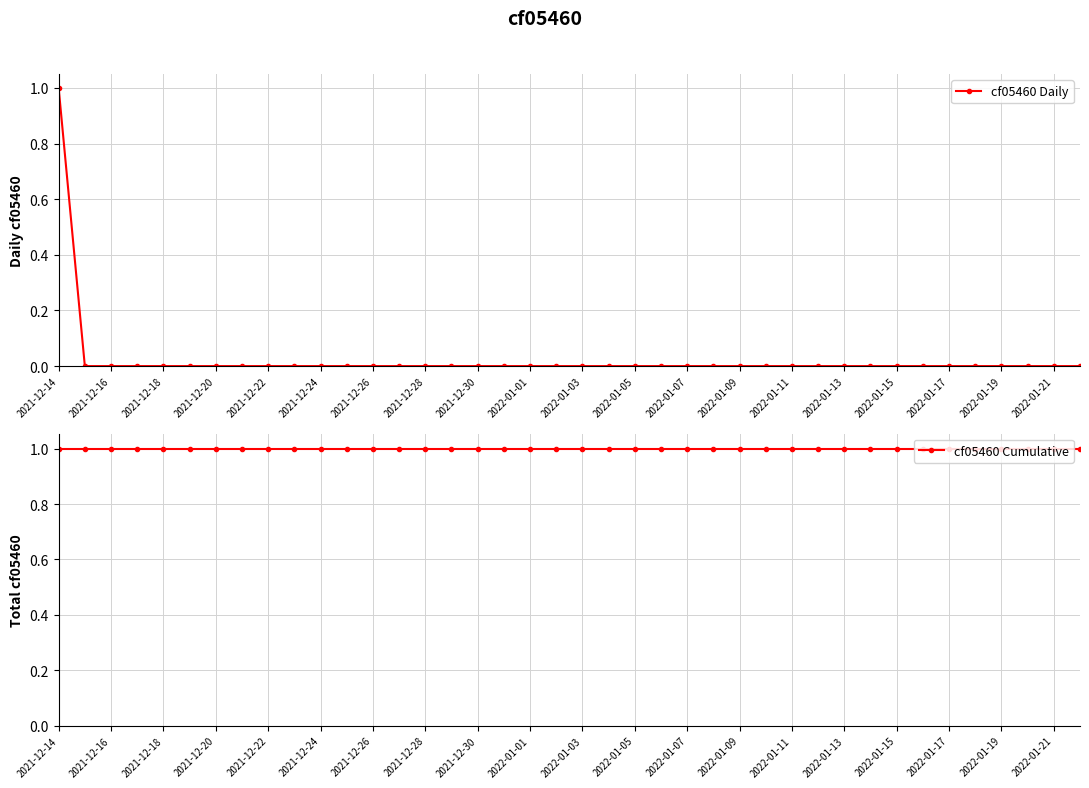

True or false: cf05460 Cumulative has more than 2 points higher than both neighbors.

False